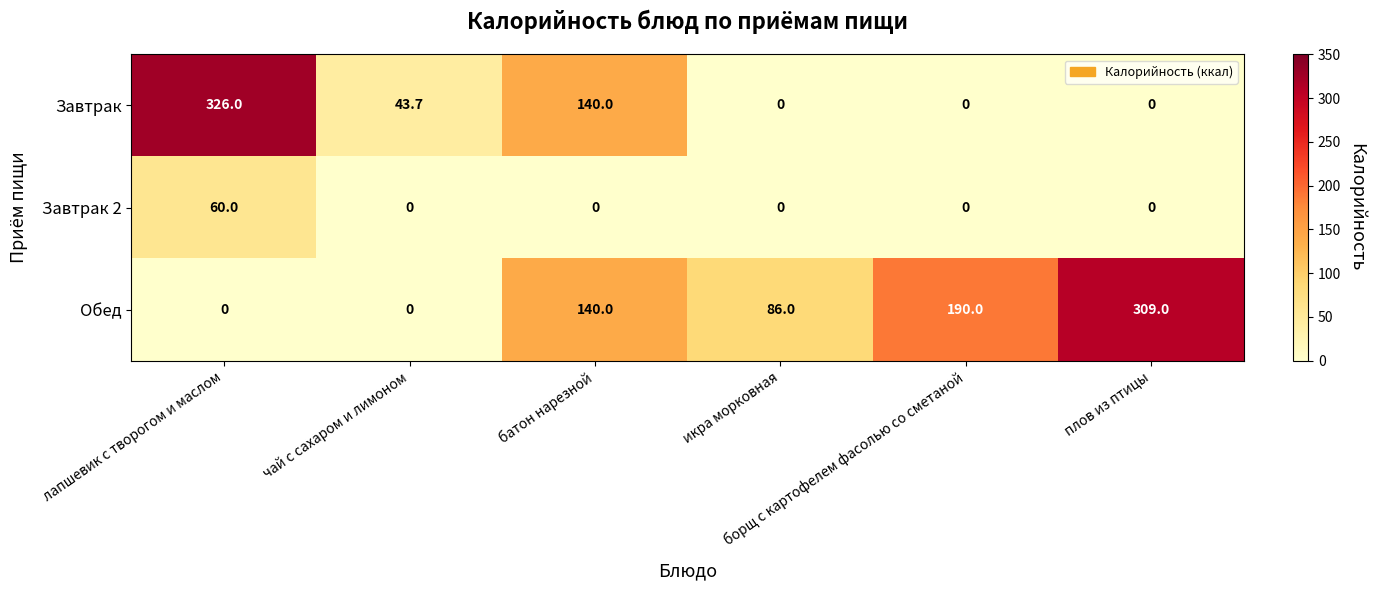

List the series in order of their peak value, highest first.

Завтрак, Обед, Завтрак 2